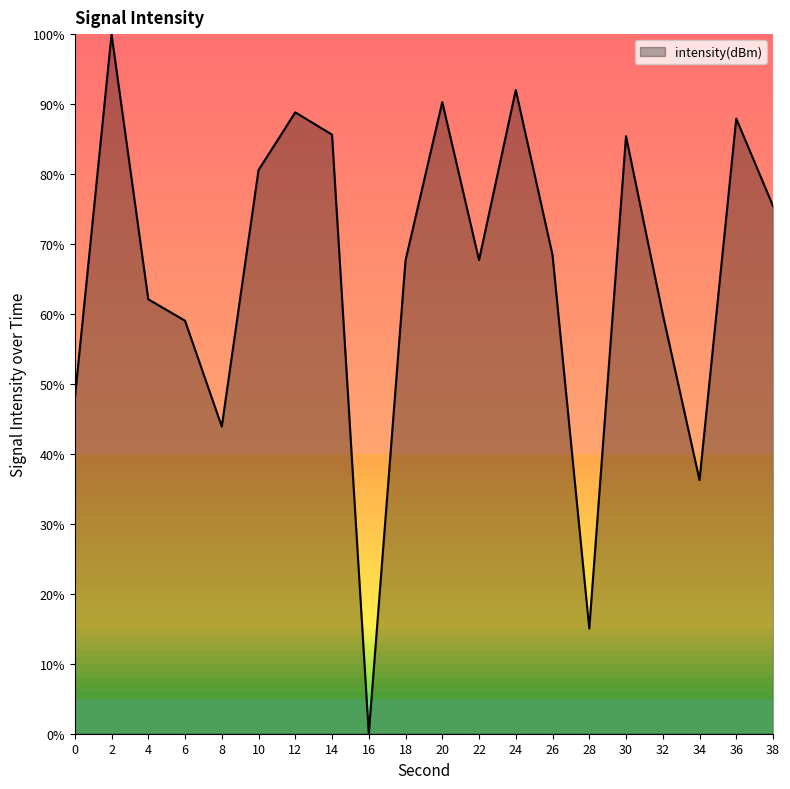

True or false: the data shows 68.4 at 26.

True